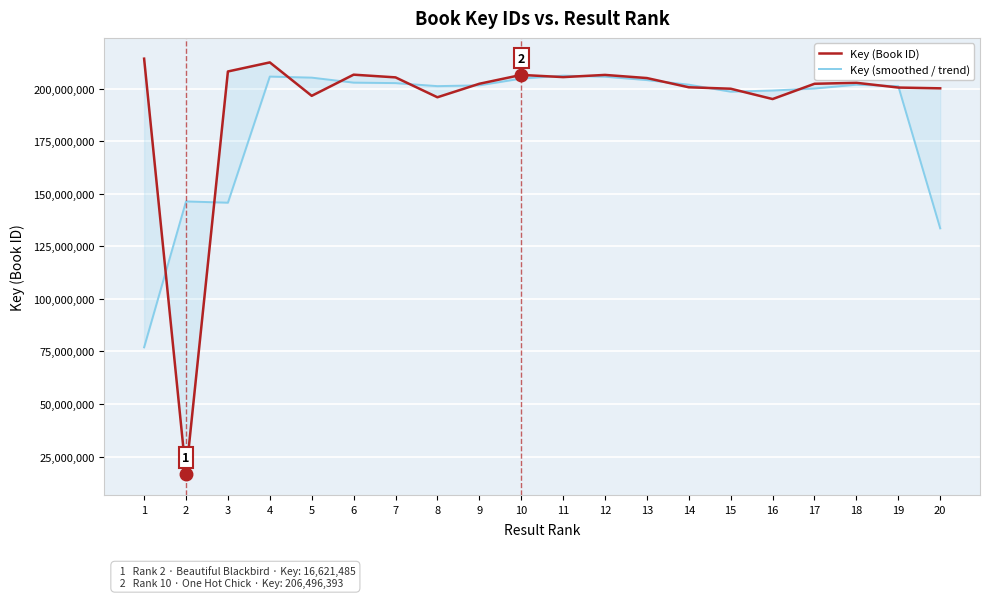

Rank the series by their maximum value, from highest to lowest.

Key (Book ID), Key (smoothed / trend)